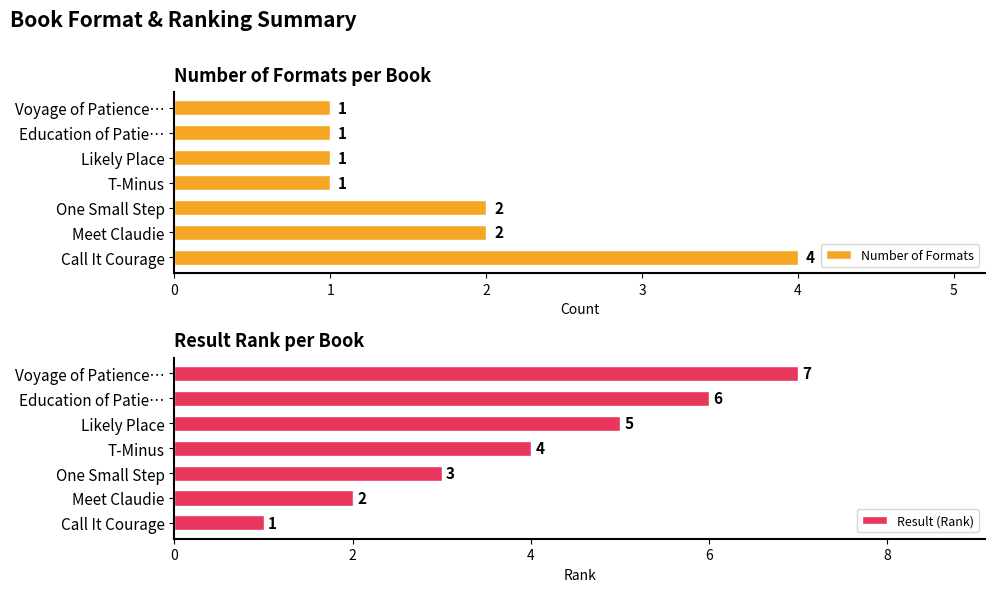

True or false: Result (Rank) has a value of 7 at Voyage of Patience….

True